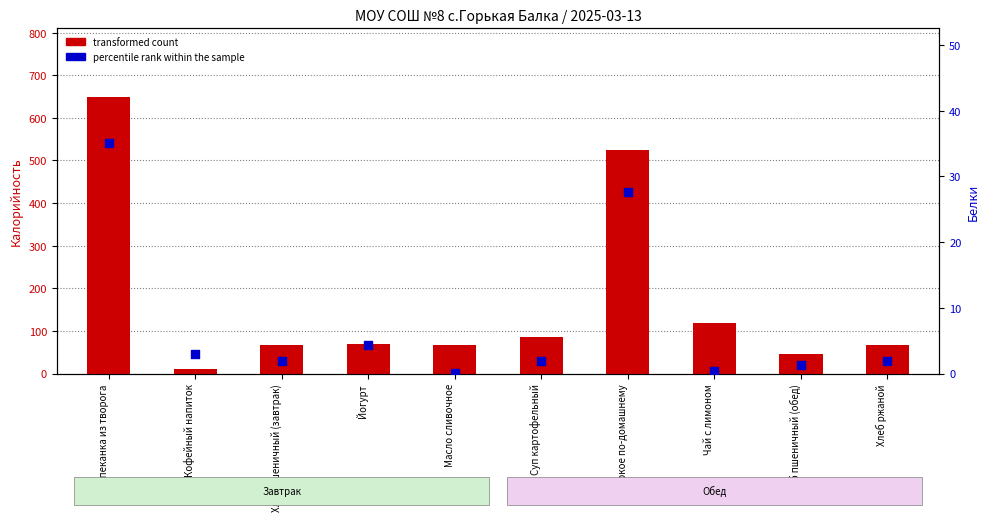

What are all the series names shown in the legend?

transformed count, percentile rank within the sample